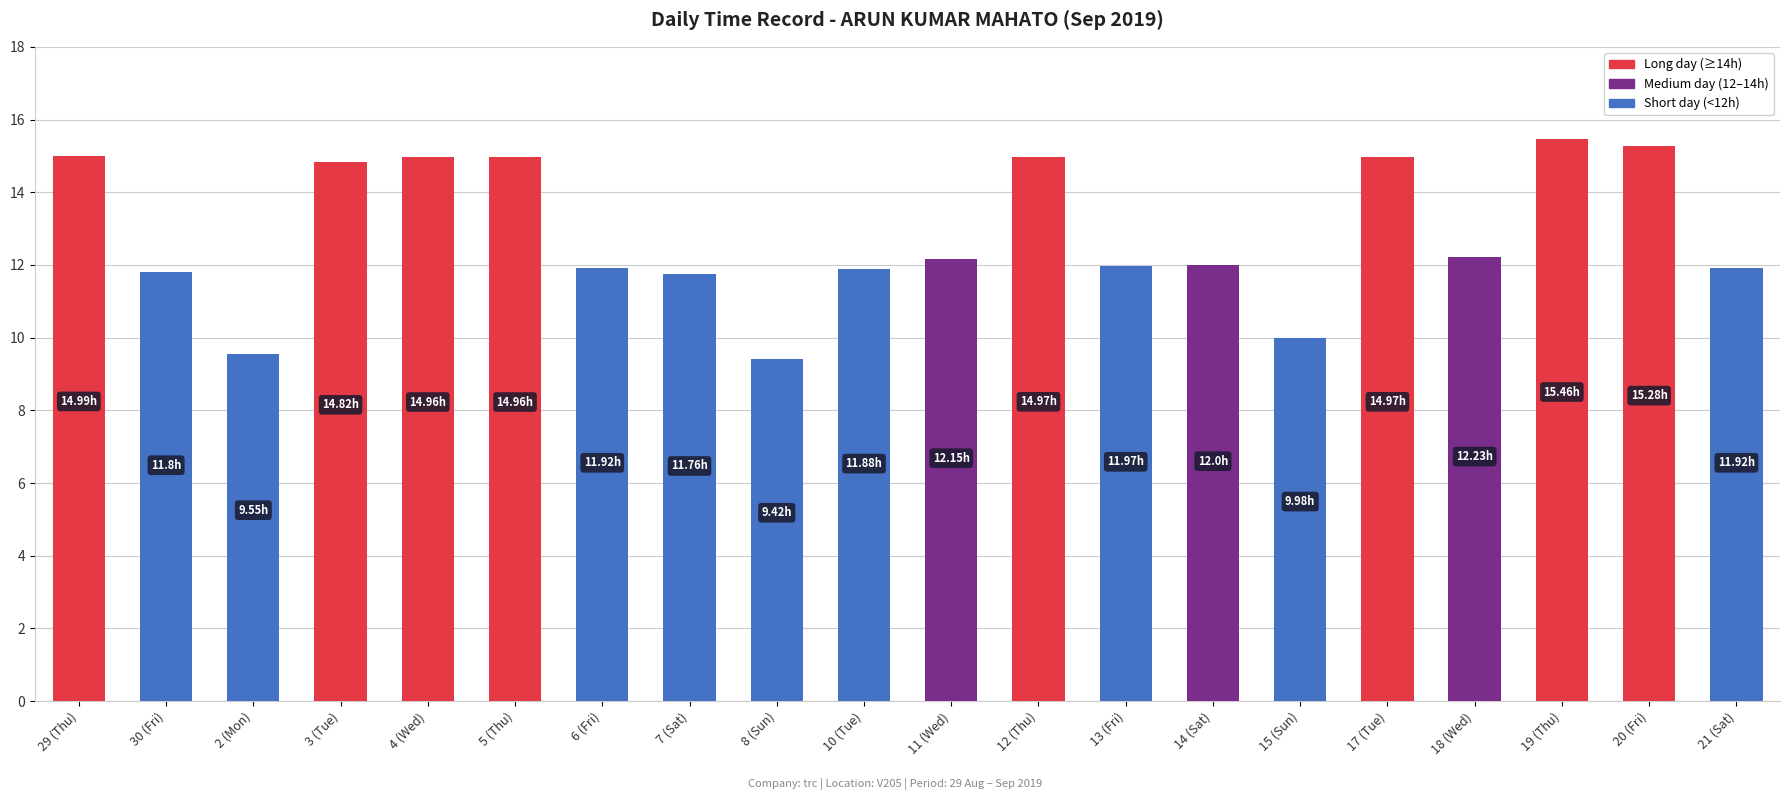

What is the difference between the second highest and second lowest values?

5.7